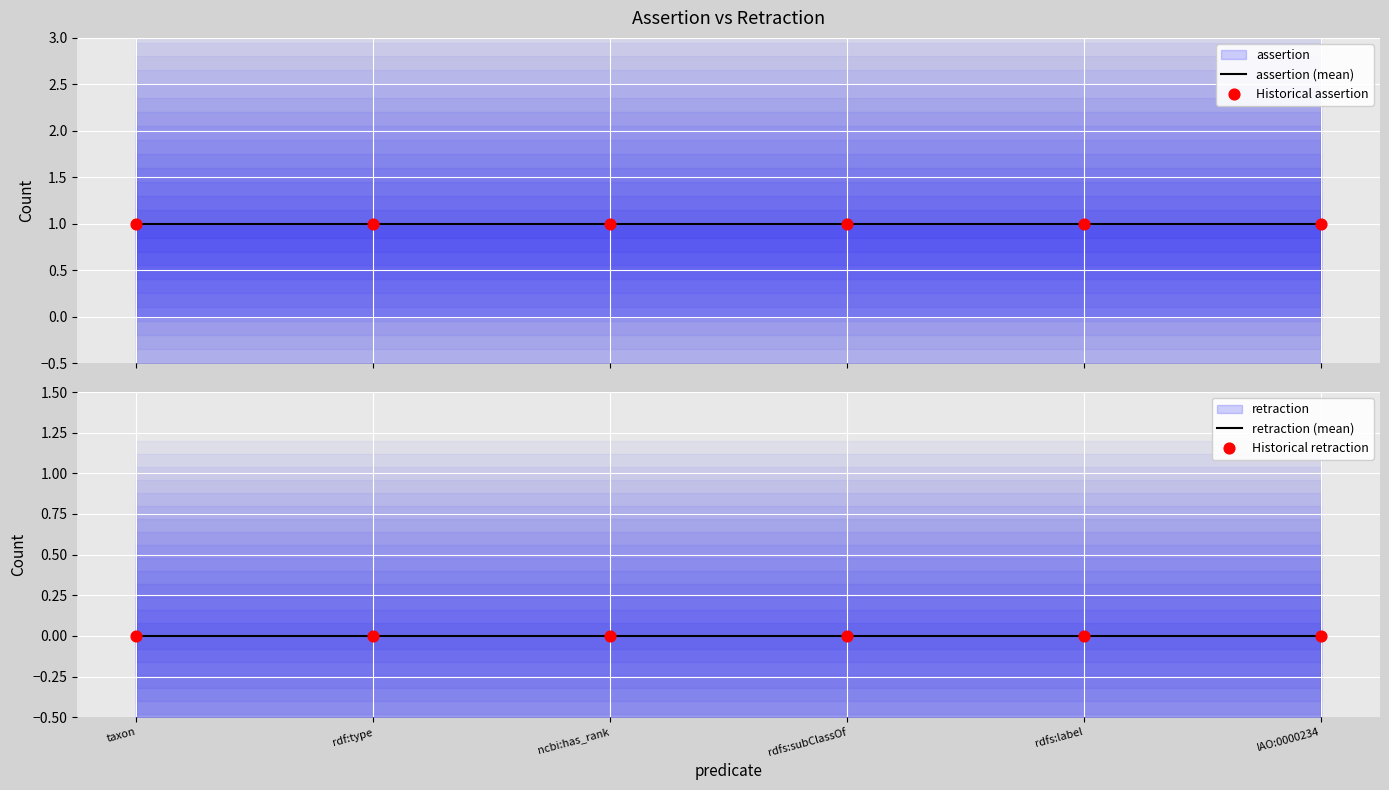

Which series has the widest spread of Y values?

assertion (mean)